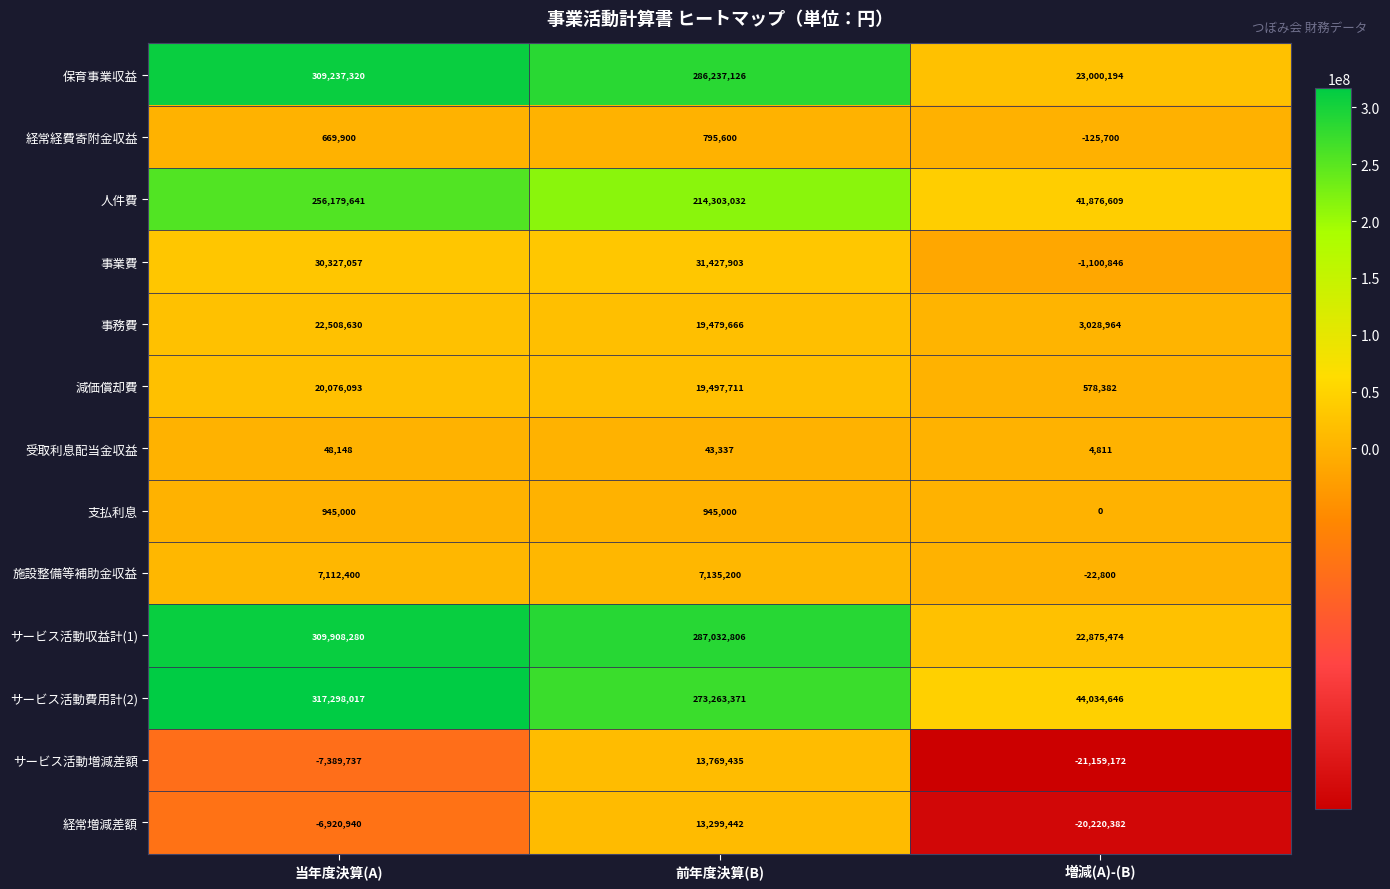

What is the sum of all 経常経費寄附金収益 values?

1339800